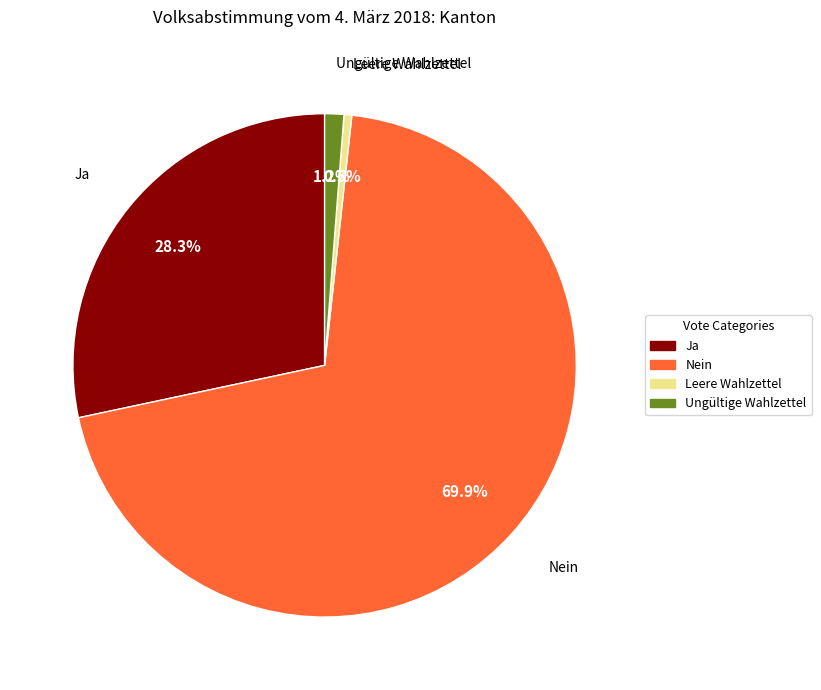

Count the number of slices in the pie.

4